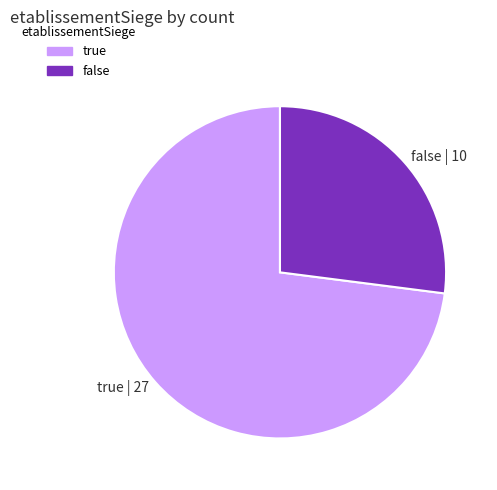

Does true account for over 50% of the chart?

Yes